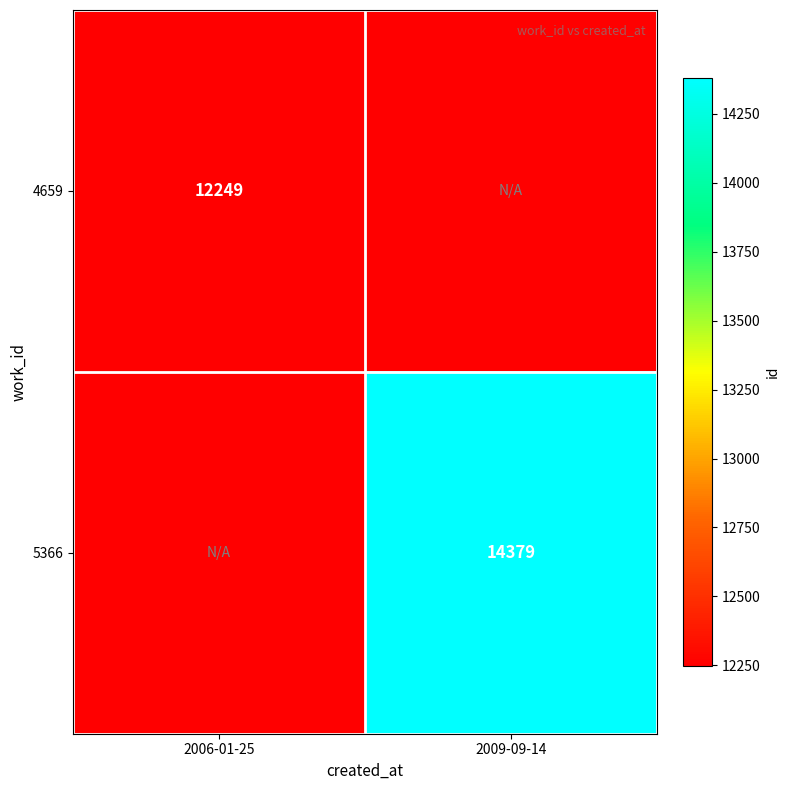

True or false: 4659 has a value of 12249 at 2006-01-25.

True